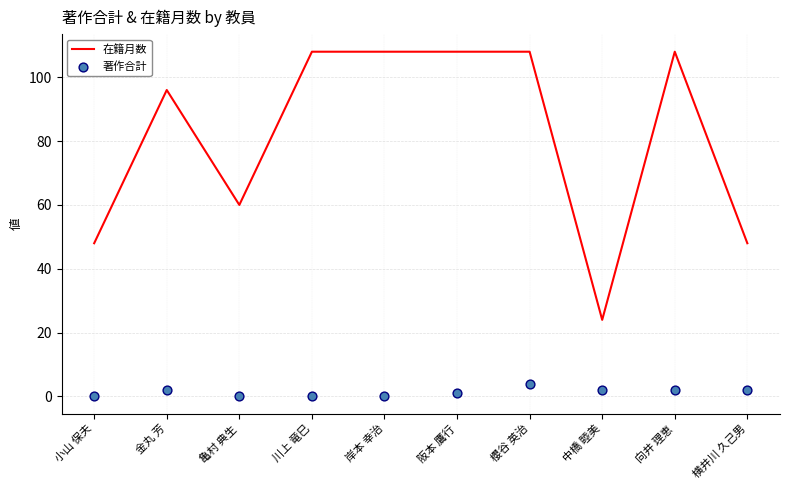

Which series contains the lowest Y value?

著作合計